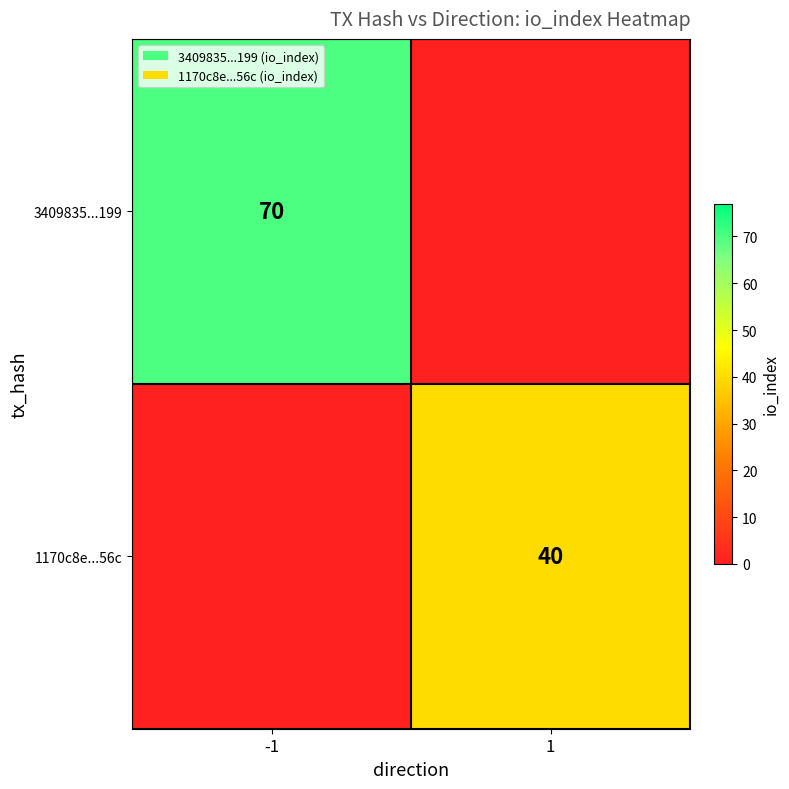

True or false: 1170c8e...56c has a value of 70 at 1.

False